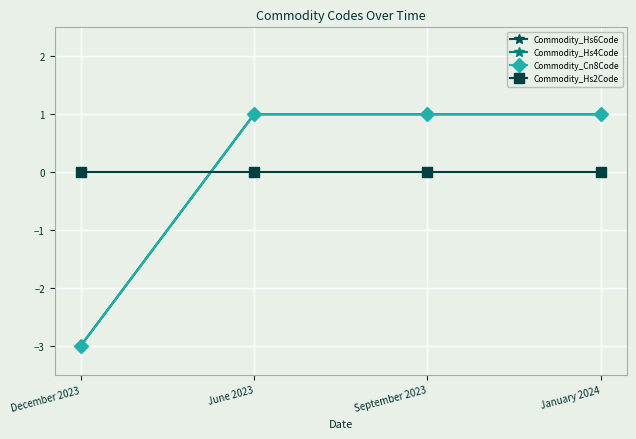

Which has a higher value, June 2023 or December 2023?

June 2023